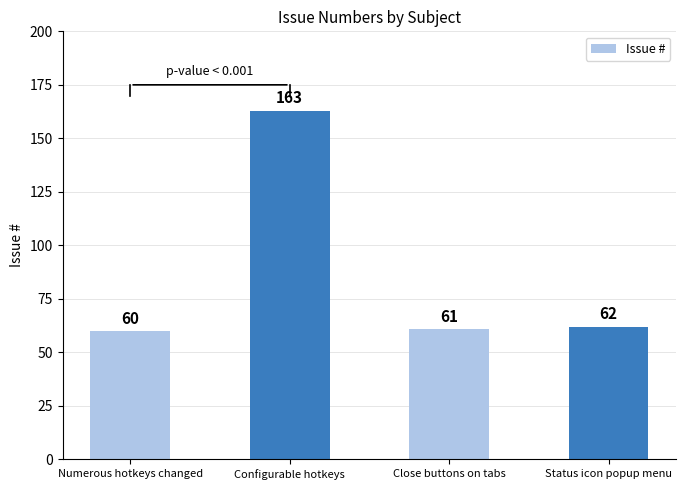

List the labels in order of value, largest first.

Configurable hotkeys, Status icon popup menu, Close buttons on tabs, Numerous hotkeys changed